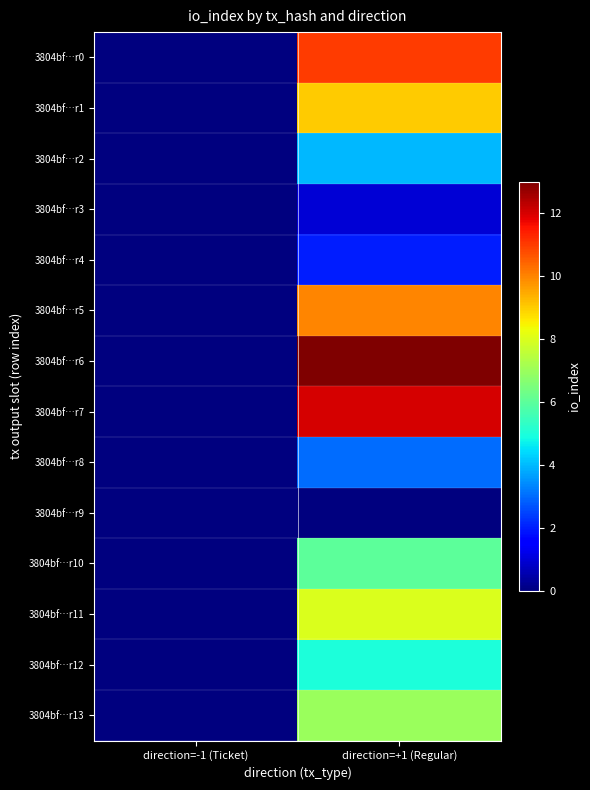

Rank the series by their maximum value, from highest to lowest.

3804bf…r6, 3804bf…r7, 3804bf…r0, 3804bf…r5, 3804bf…r1, 3804bf…r11, 3804bf…r13, 3804bf…r10, 3804bf…r12, 3804bf…r2, 3804bf…r8, 3804bf…r4, 3804bf…r3, 3804bf…r9